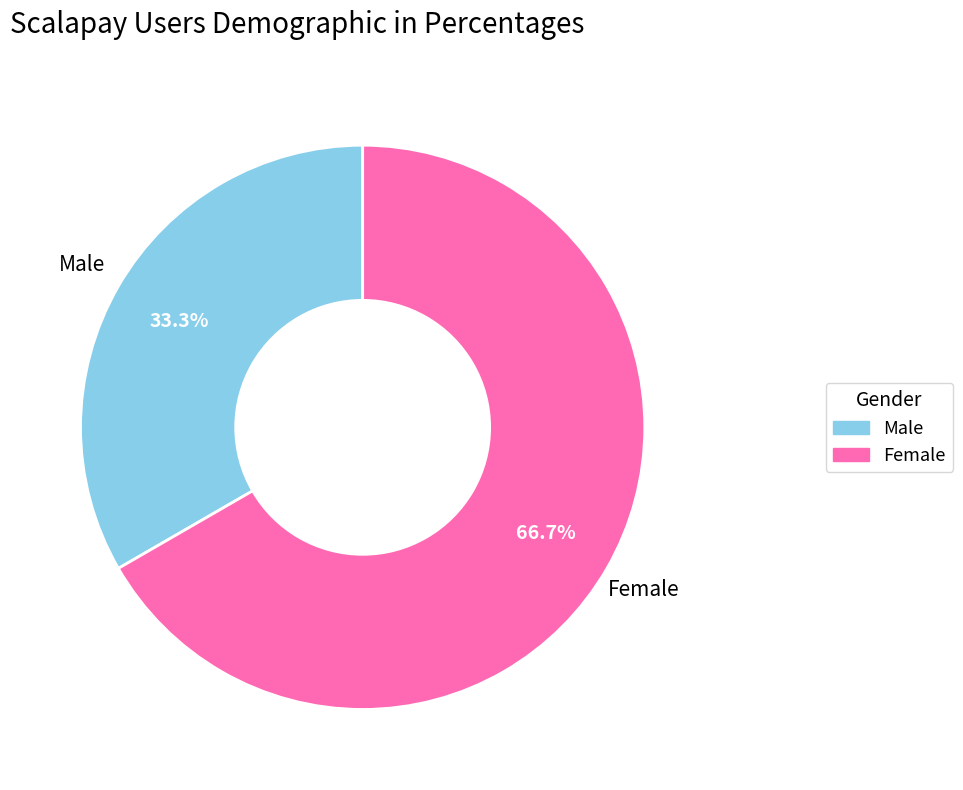

Does Female represent more than half of the total?

Yes